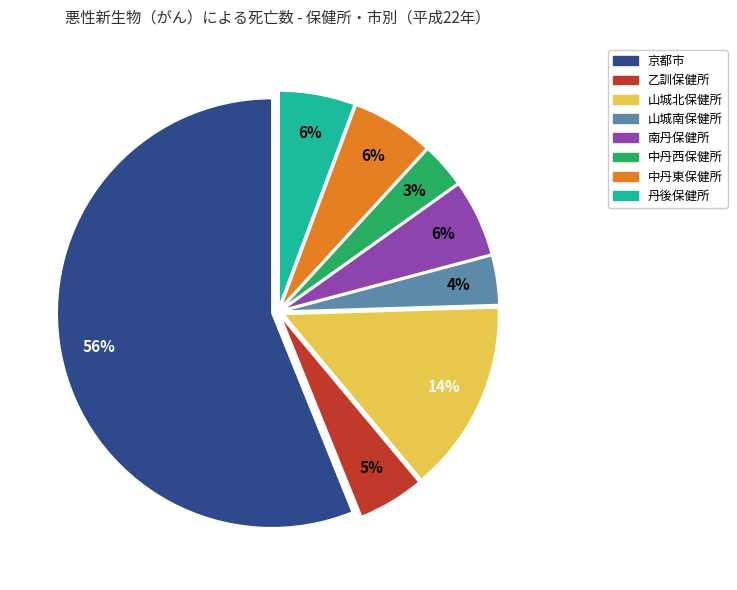

What is the largest slice in the pie chart?

京都市